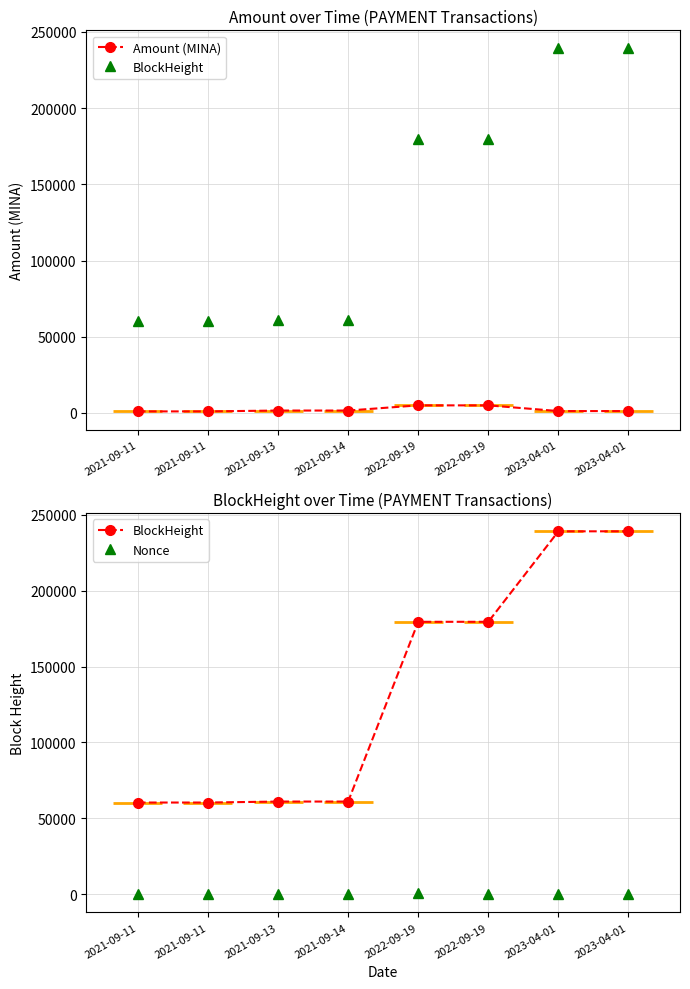

True or false: BlockHeight has more than 1 interior local peaks.

False